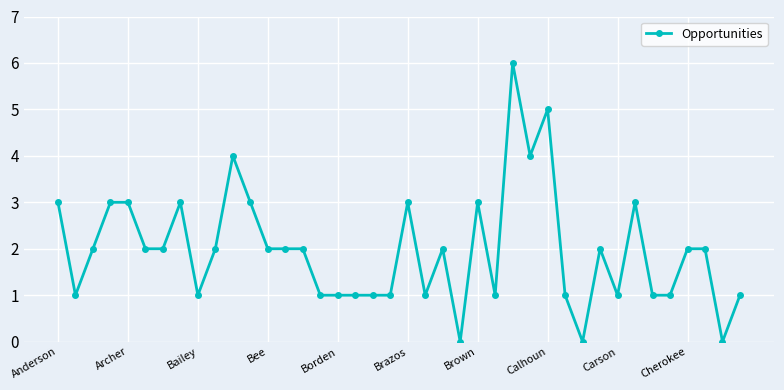

What is the sum of all values?

79